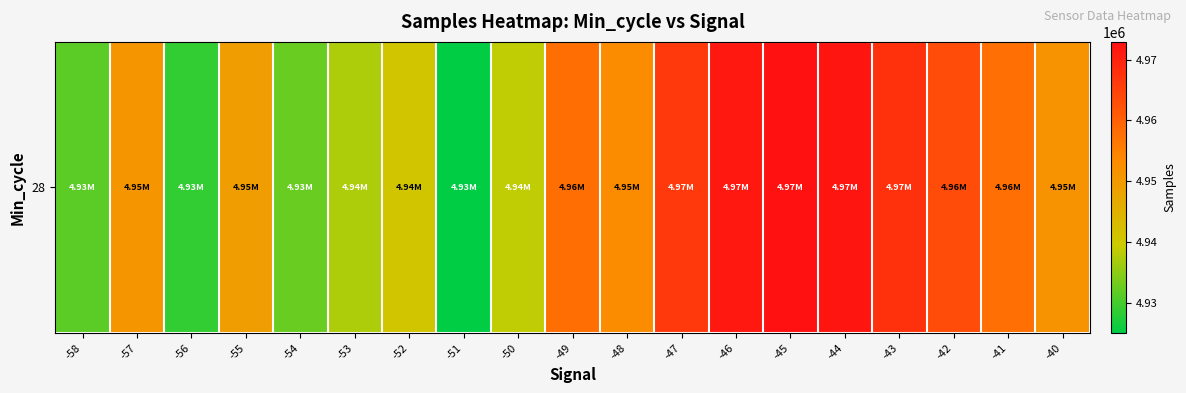

True or false: the data shows 991253 at -57.

False